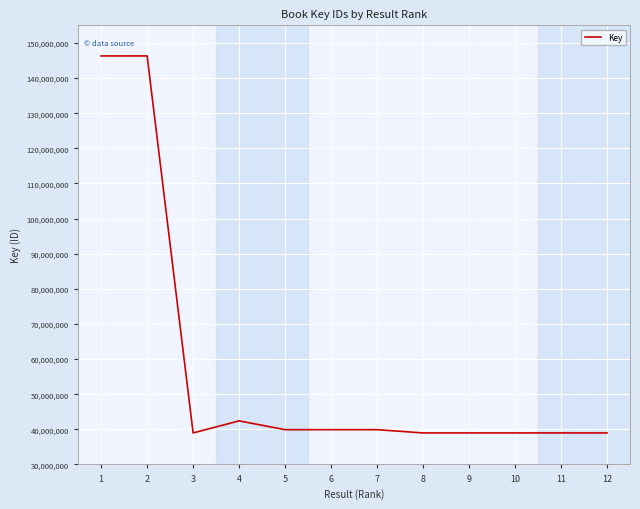

The chart shows a value of 38978273 at 8. True or false?

True